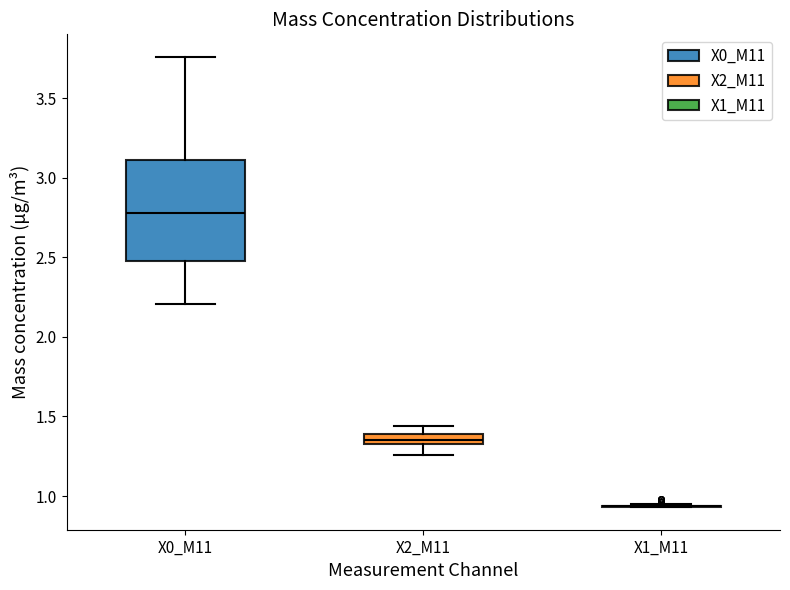

Comparing the boxes themselves (not the whiskers), which one is the tallest?

X0_M11